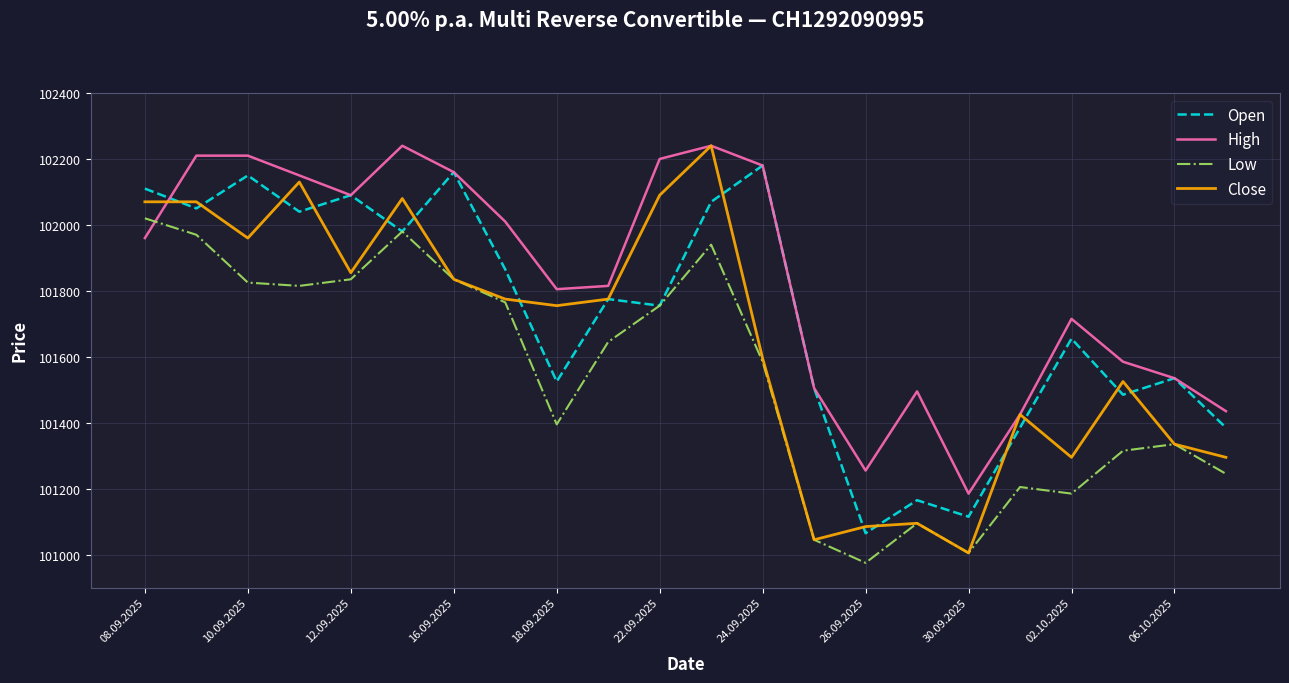

What is the difference between the maximum and minimum values in the Close series?

1235